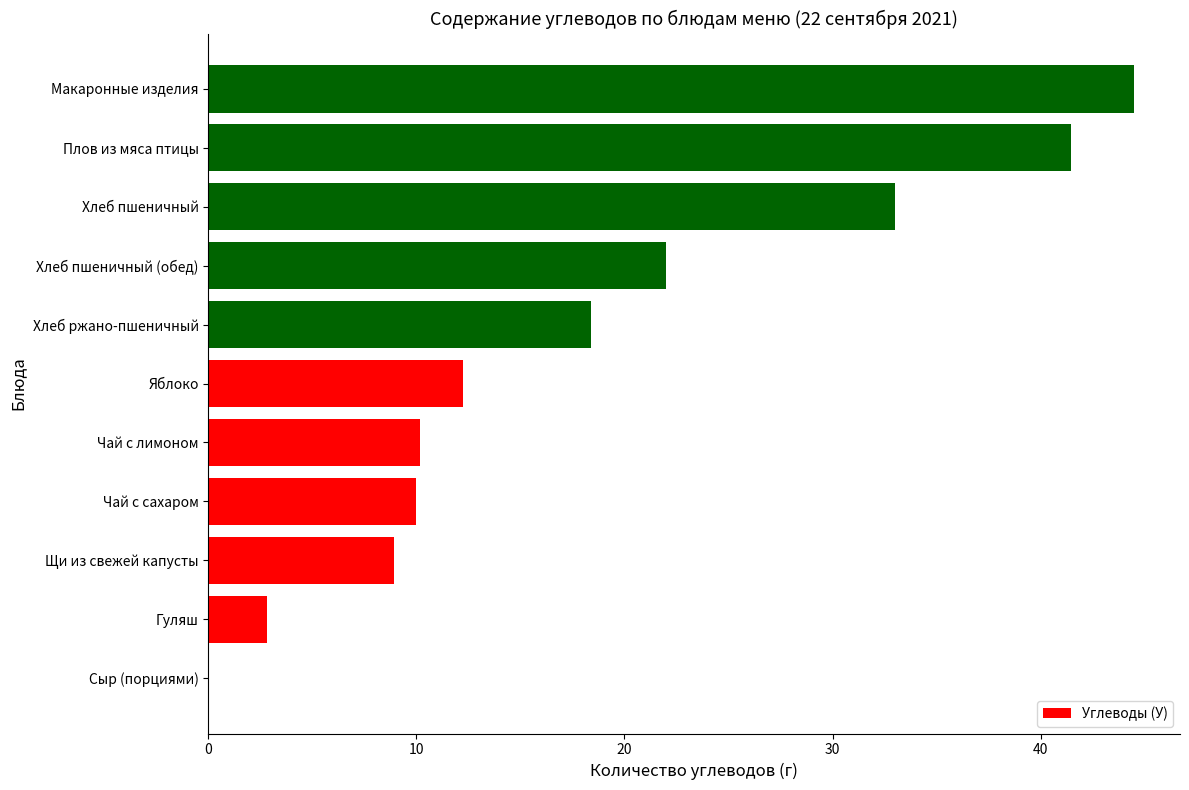

What is the approximate value at Хлеб пшеничный?

33.0